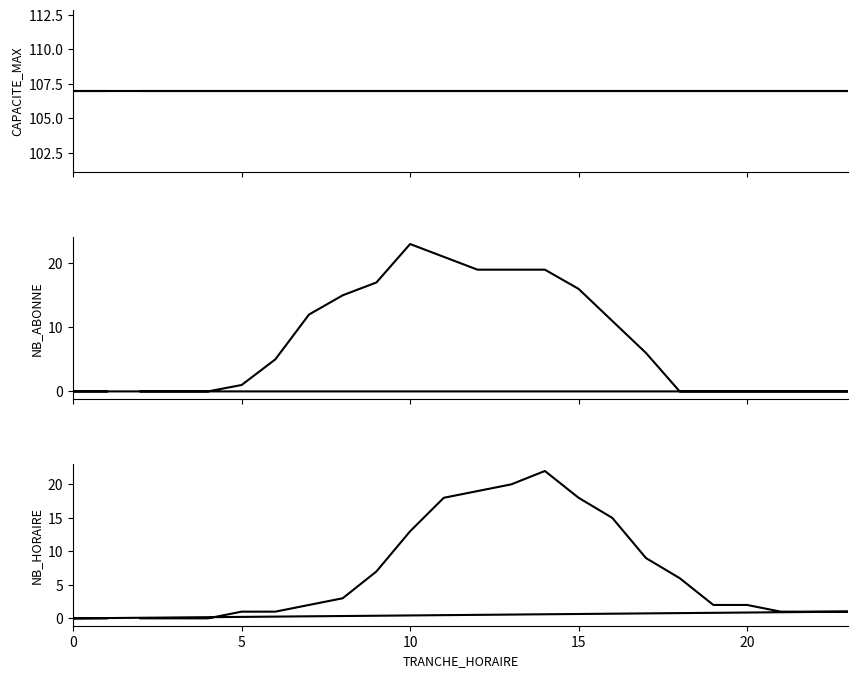

At how many categories does at least one series exceed 41?

24